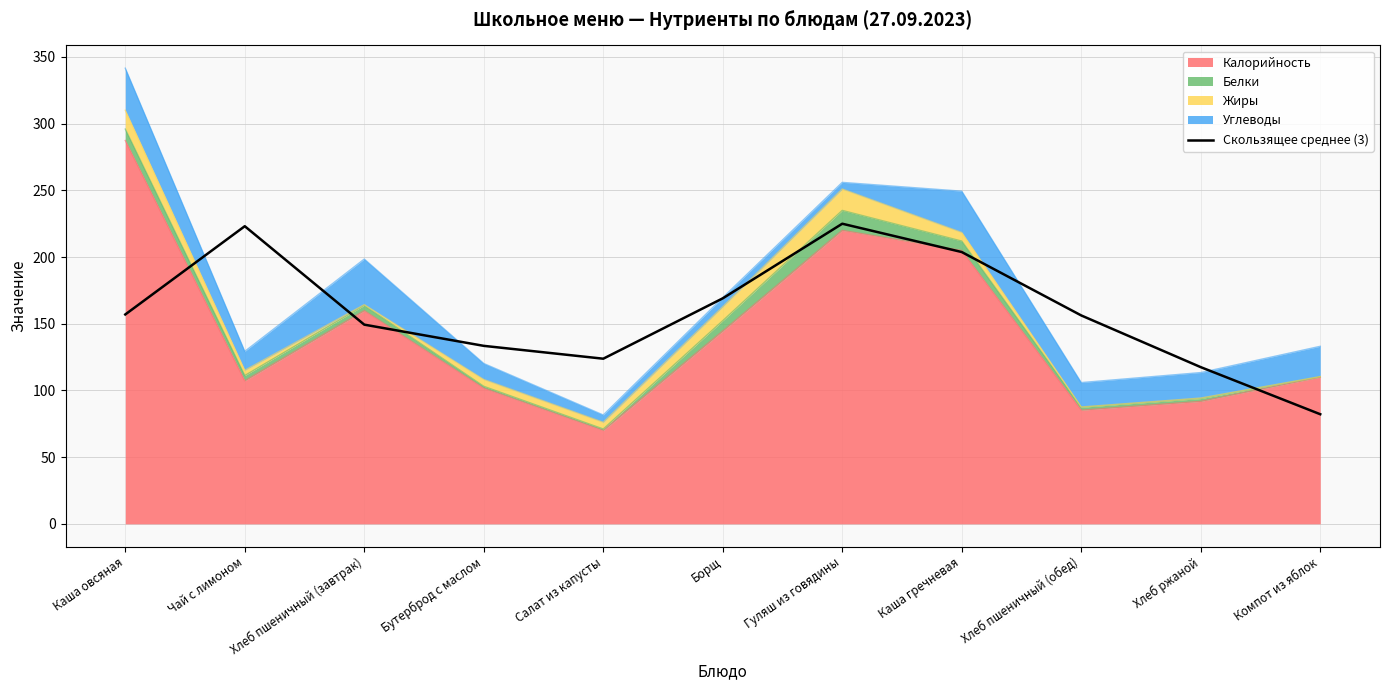

How many lines are shown in the chart?

1